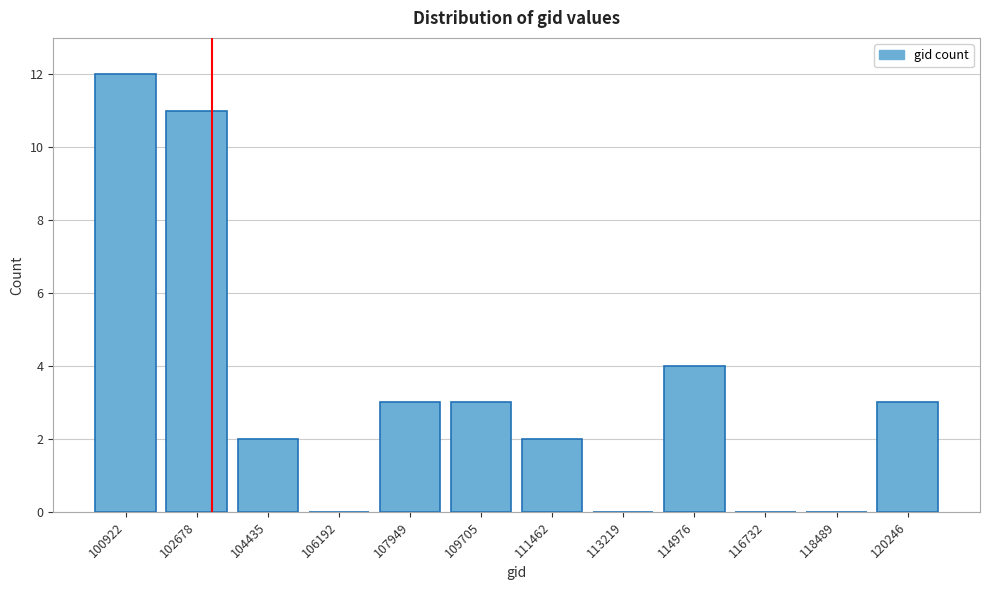

Reading right to left, what are all the values shown in this chart?

120246=3	118489=0	116732=0	114976=4	113219=0	111462=2	109705=3	107949=3	106192=0	104435=2	102678=11	100922=12